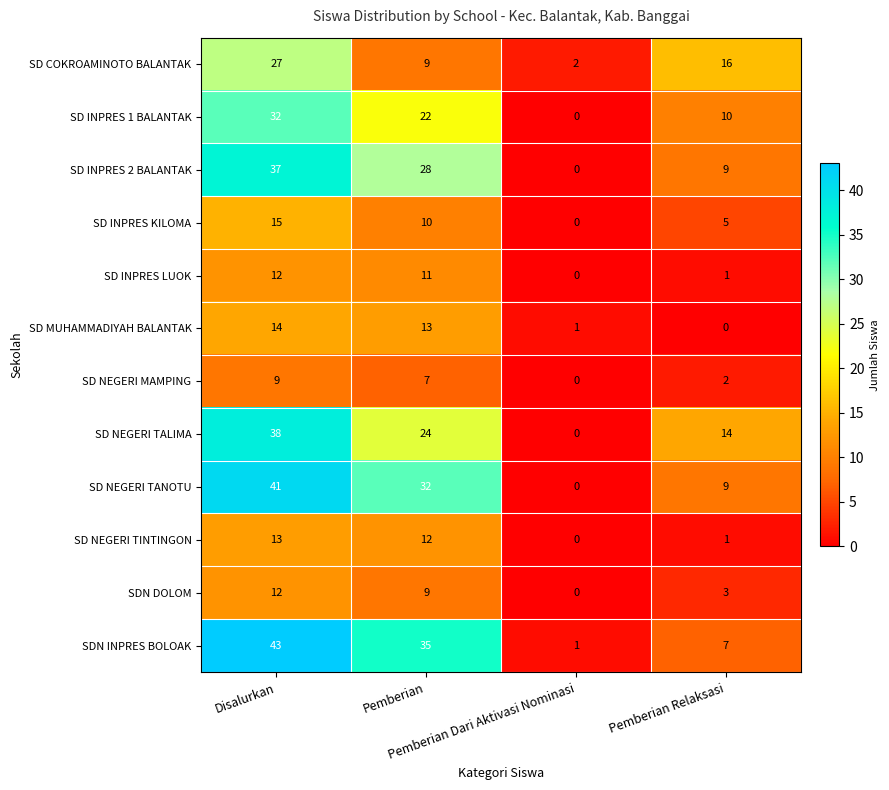

What is the spread (max minus min) of values at Pemberian Relaksasi?

16